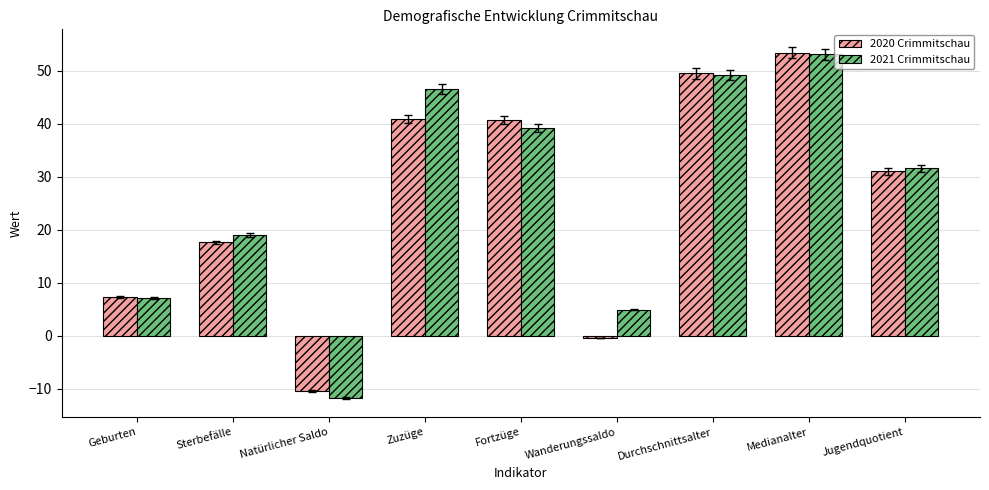

Does the chart contain any negative values?

Yes